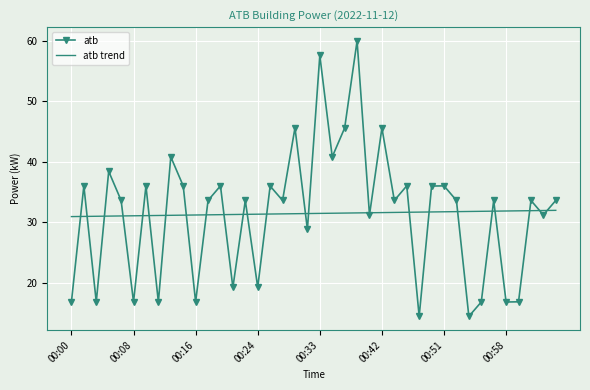

Rank the series by their maximum value, from highest to lowest.

atb, atb trend